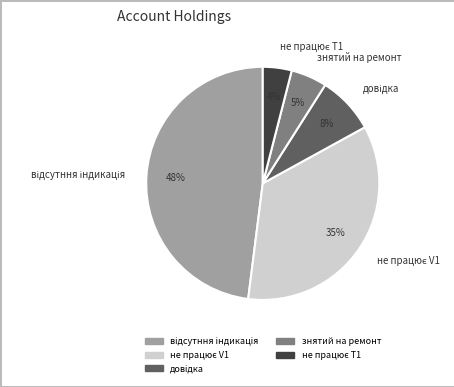

To the nearest percent, what is the average slice percentage?

20%